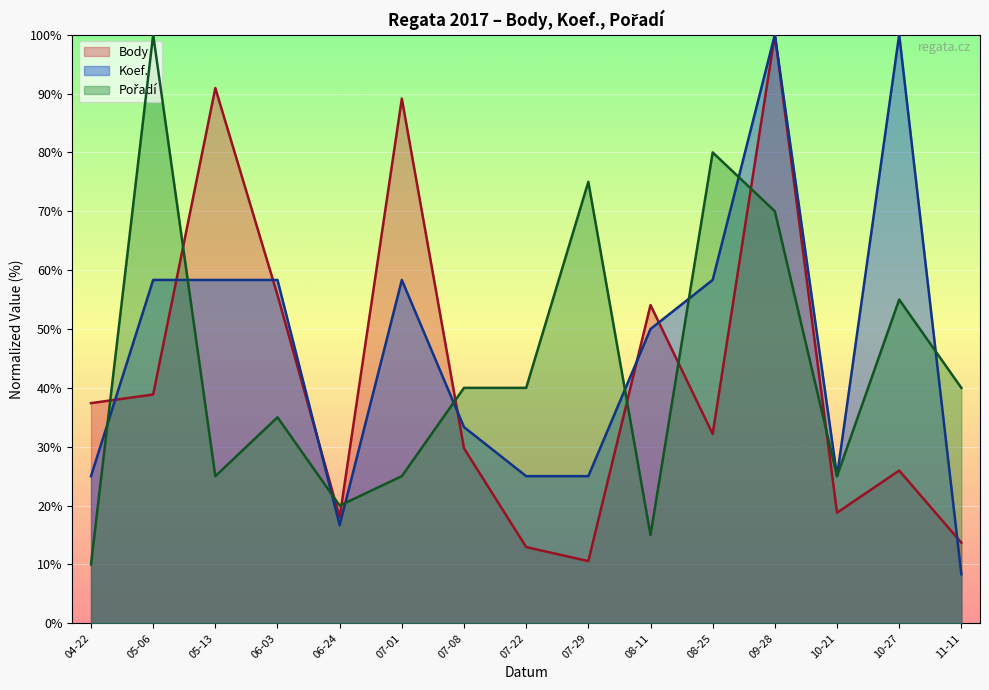

Rank the series by their average value, from lowest to highest.

Body, Pořadí, Koef.